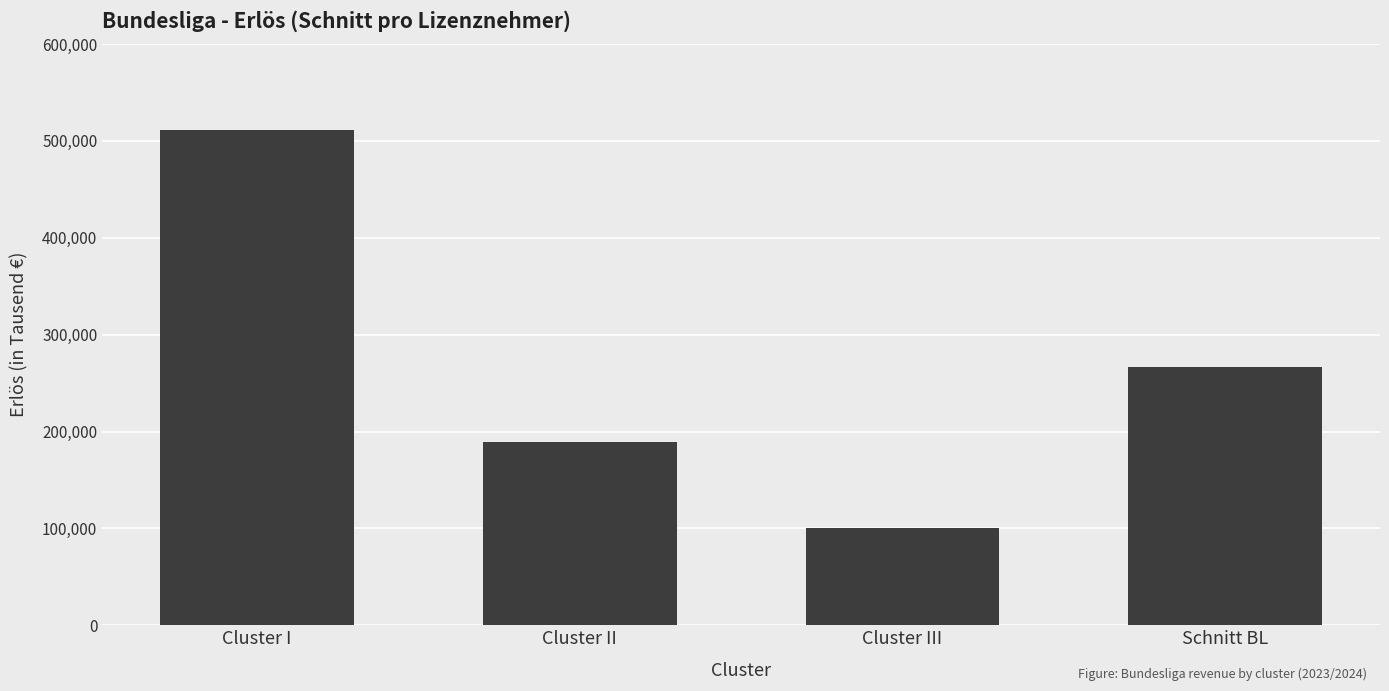

What position from the left is Cluster III?

3